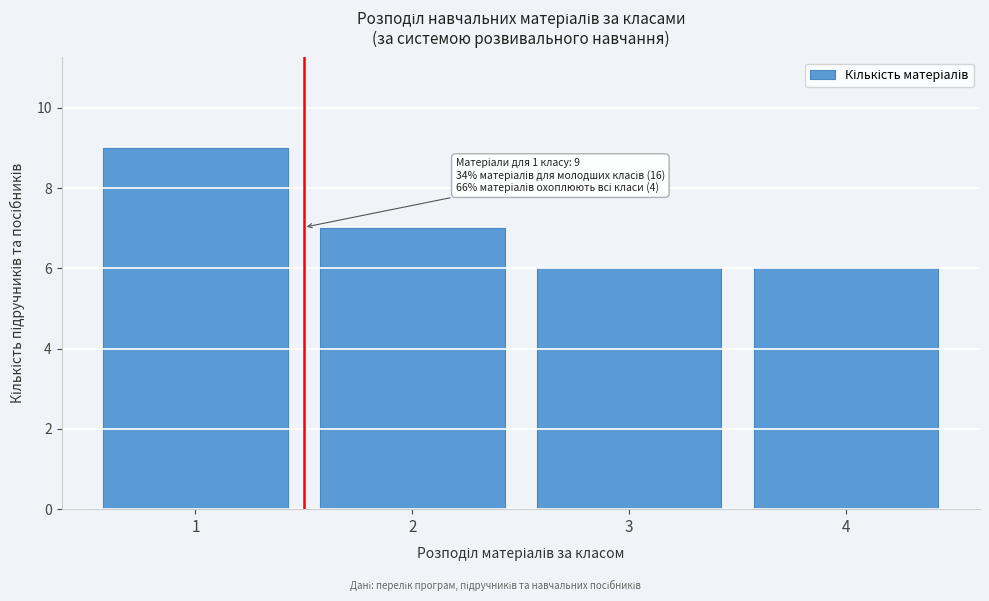

Reading right to left, extract all data points from this chart.

6	6	7	9